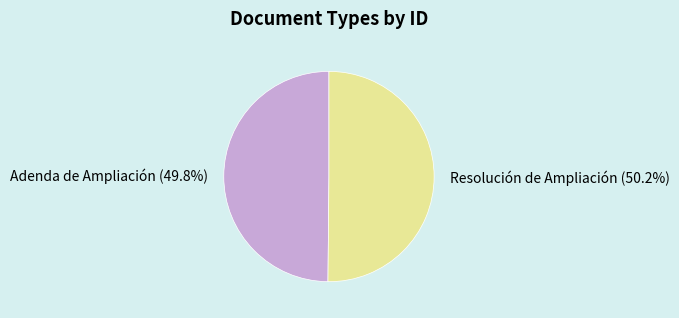

What is the total percentage of Adenda de Ampliación and Resolución de Ampliación?

100.0%